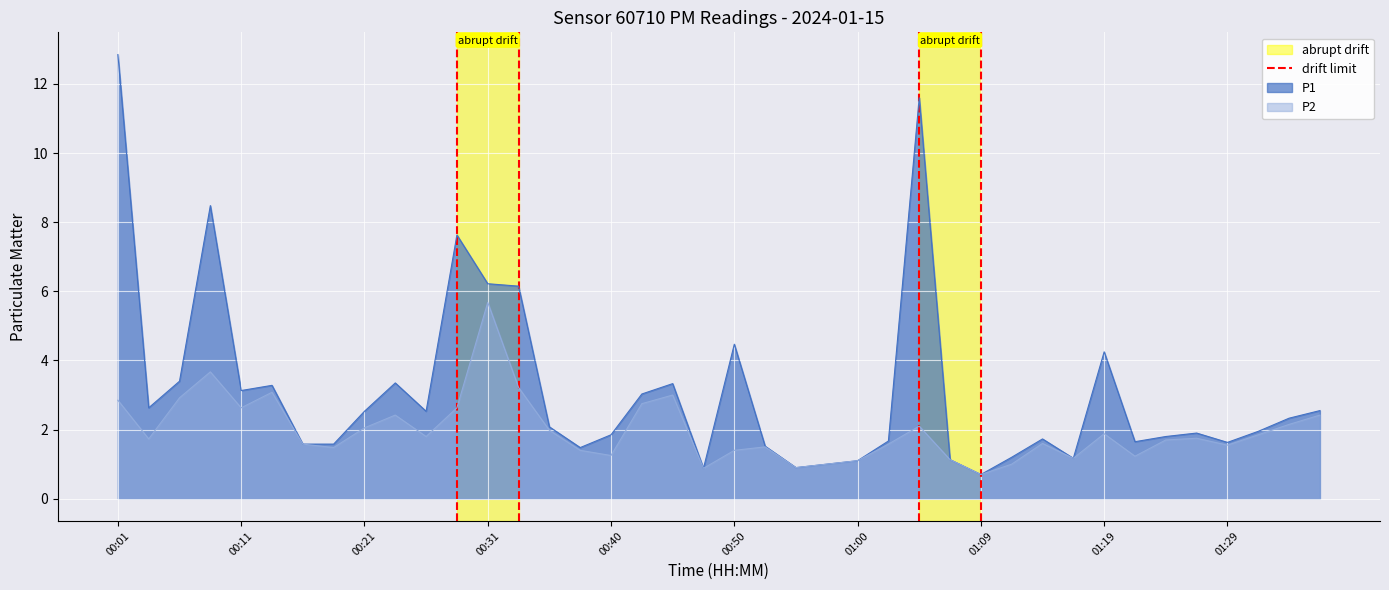

How many lines are shown in the chart?

1